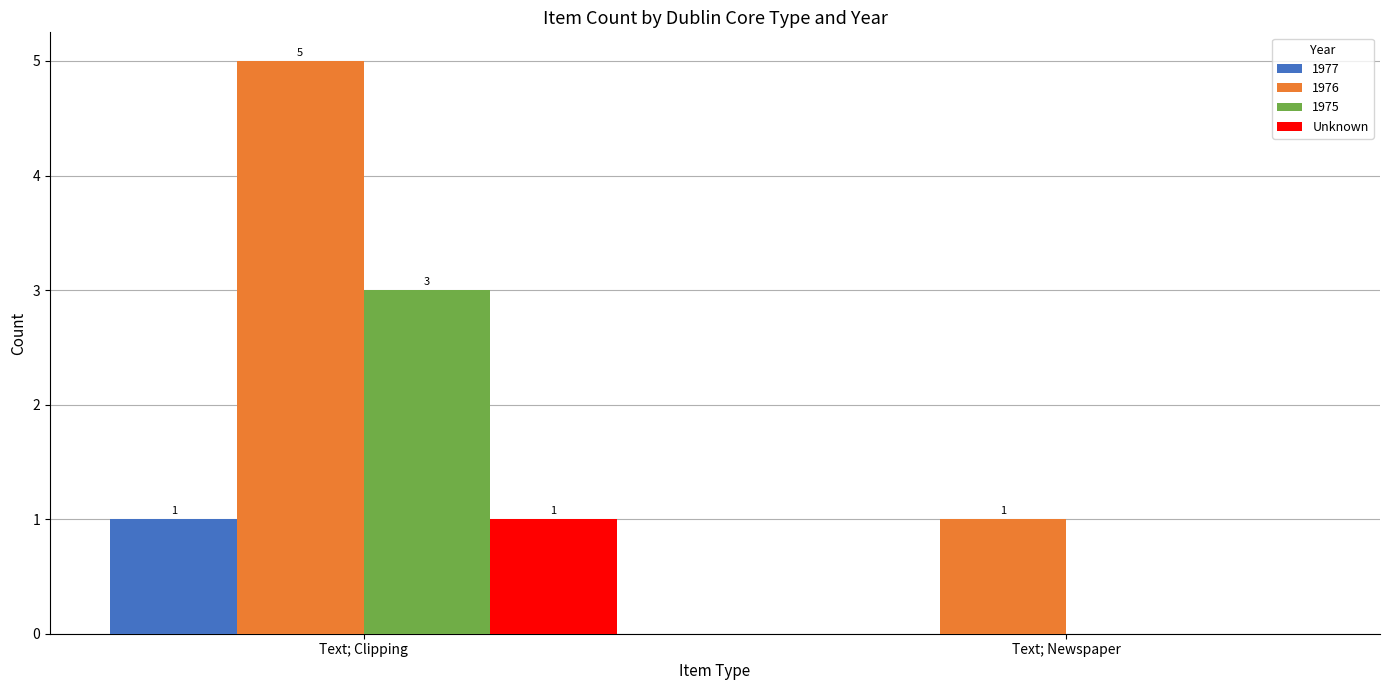

Are the bars horizontal?

No